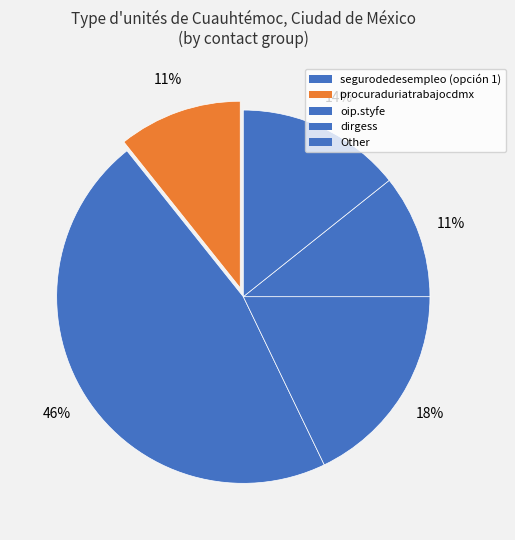

Is there a majority slice in this chart?

No